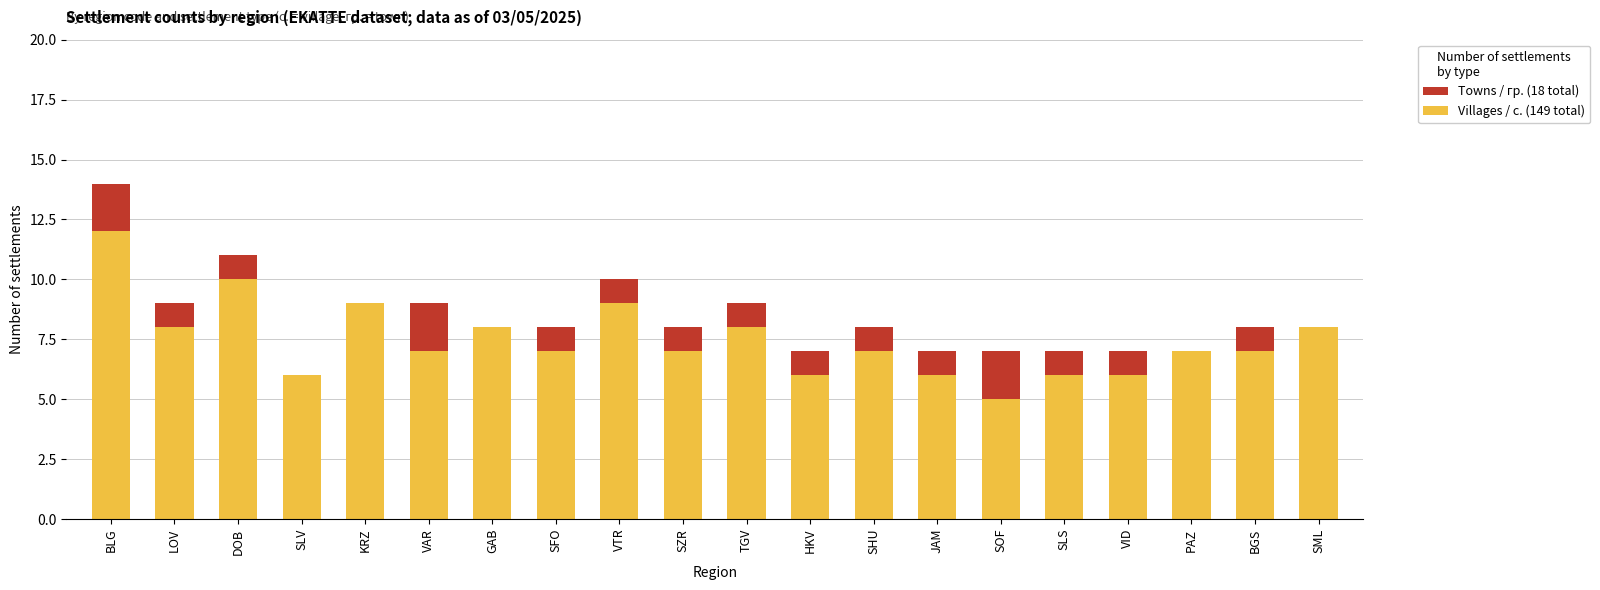

What is the total value across all series at GAB?

8